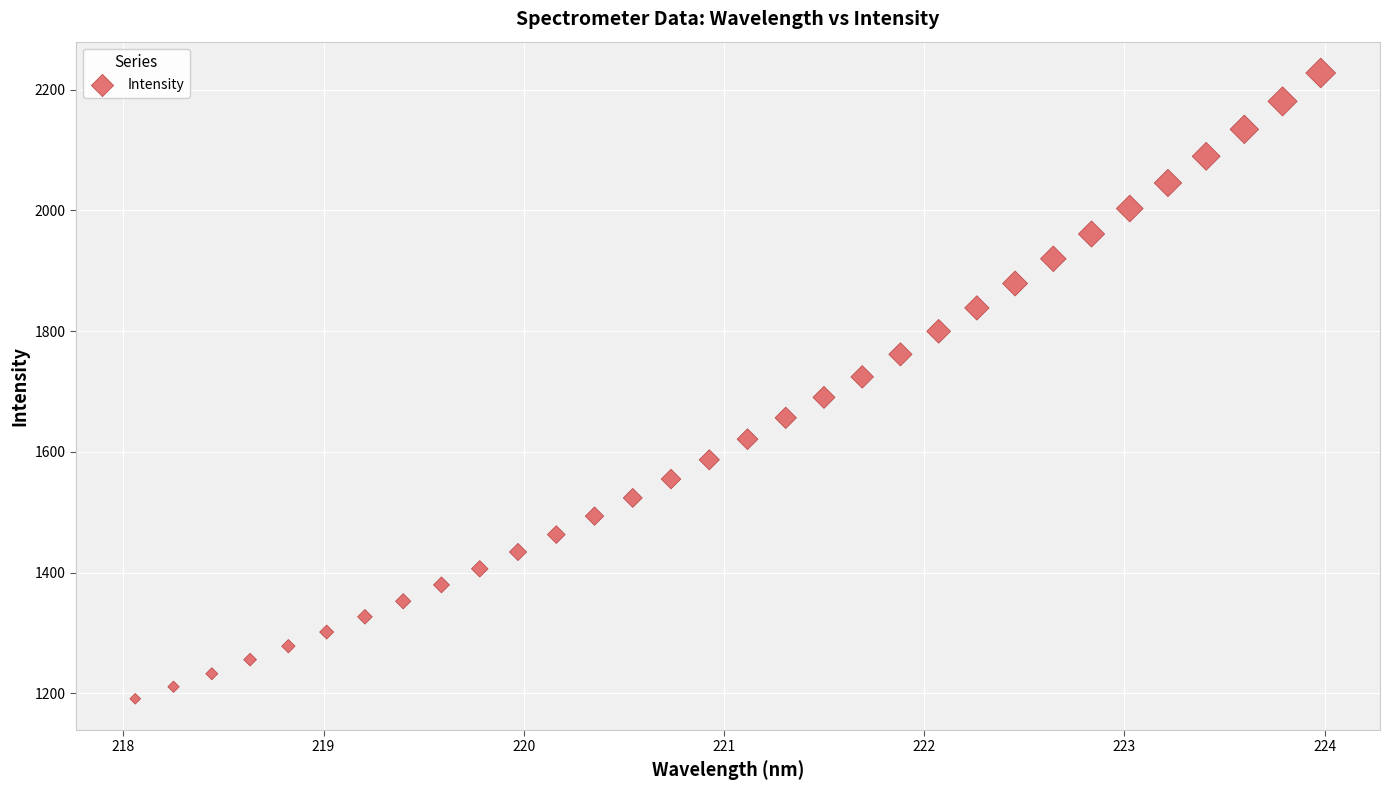

What is the range of Y values (max minus min)?

1036.5